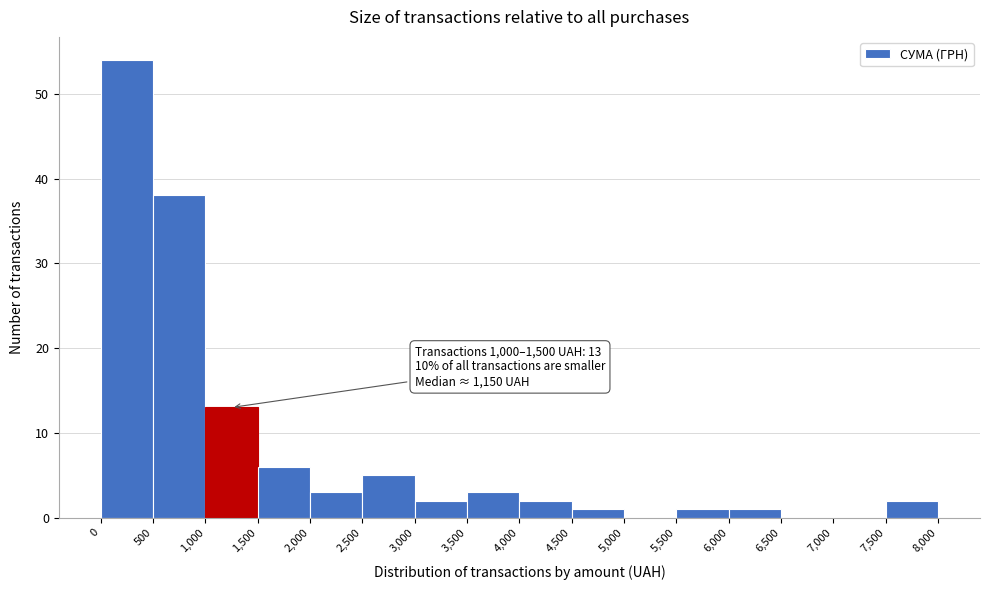

Which range on the x-axis has the tallest bar?

0 to 500